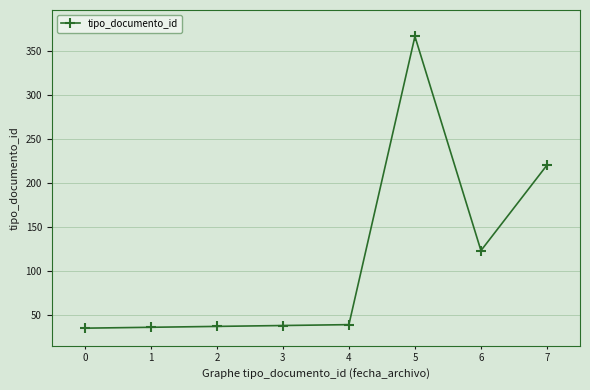

What is the difference between the maximum and minimum values?

331